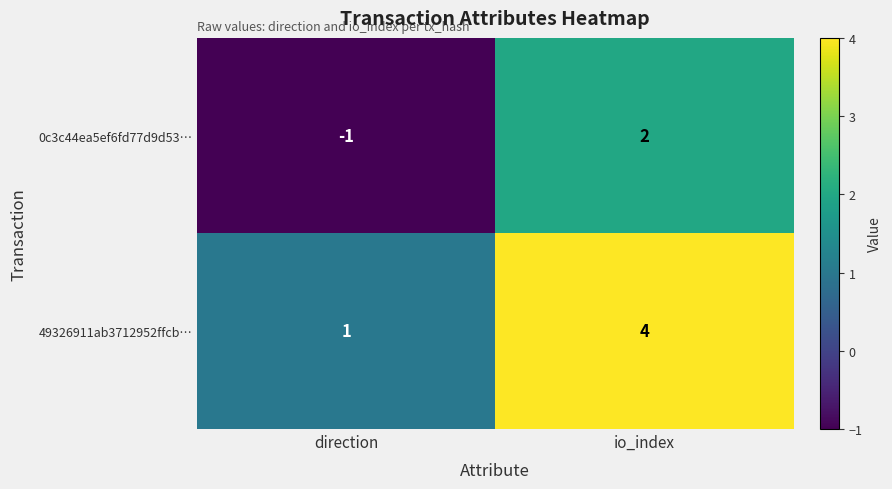

Which category has the lowest value across all series?

direction